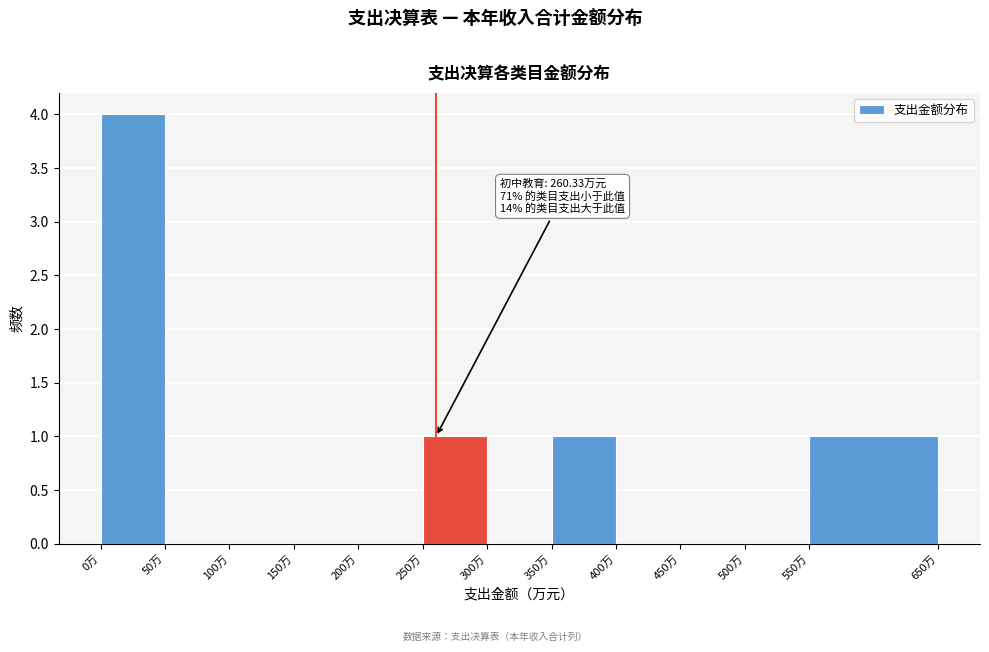

Which range on the x-axis has the tallest bar?

0 to 50